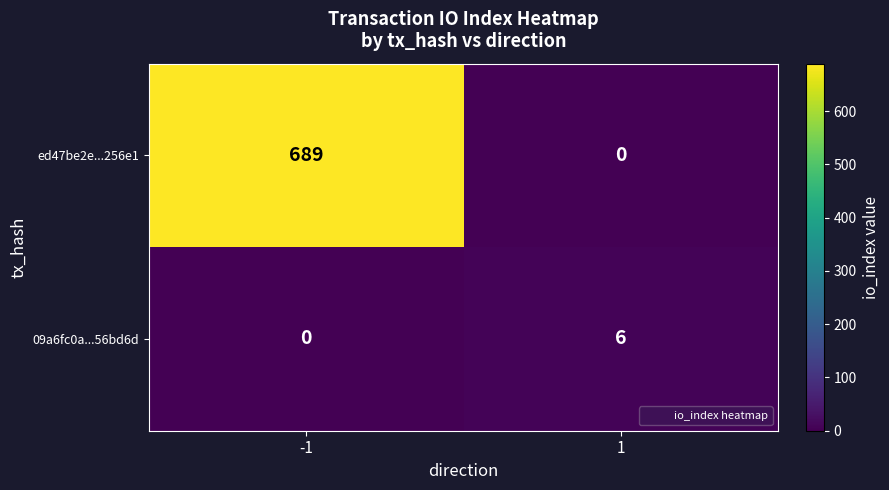

How many values in the 09a6fc0a...56bd6d series are below 6?

1